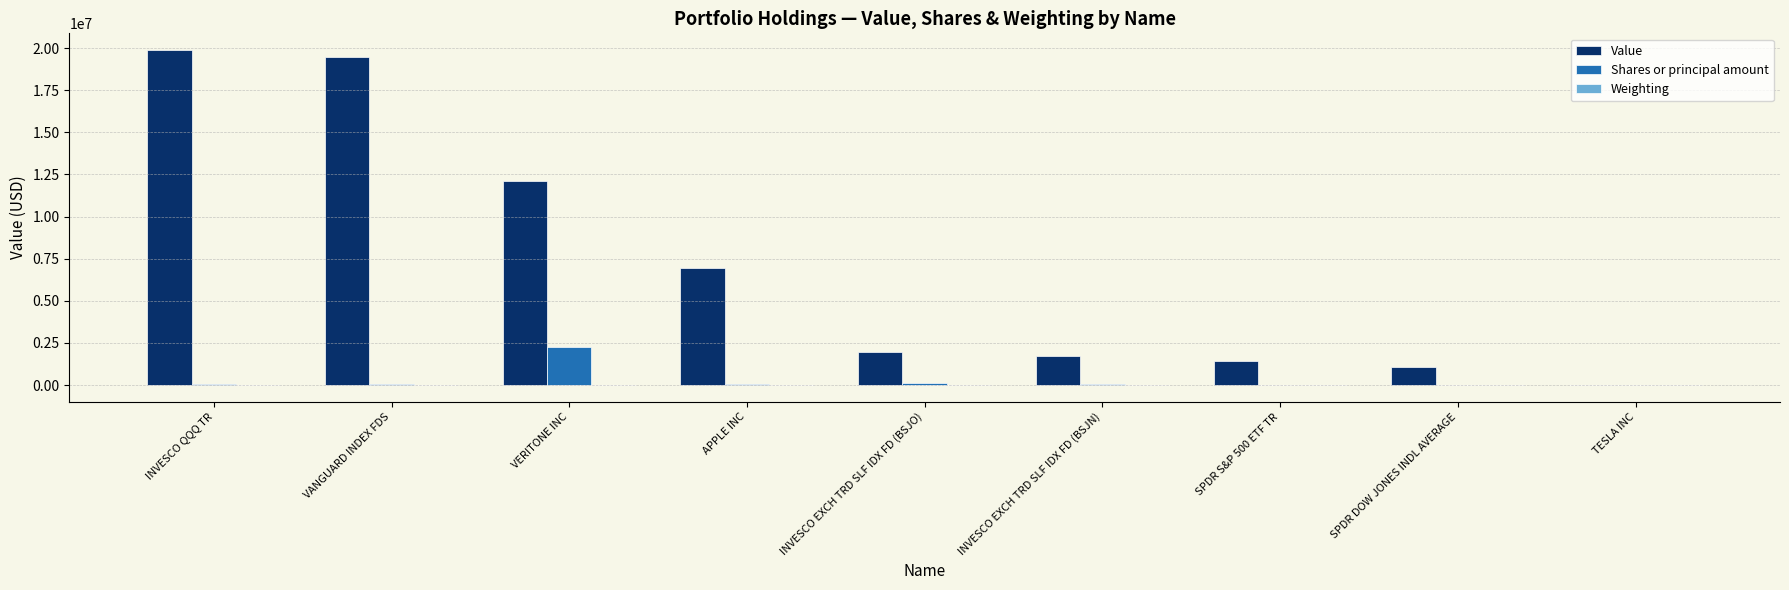

The Shares or principal amount series shows 1556329.3 at VERITONE INC. True or false?

False